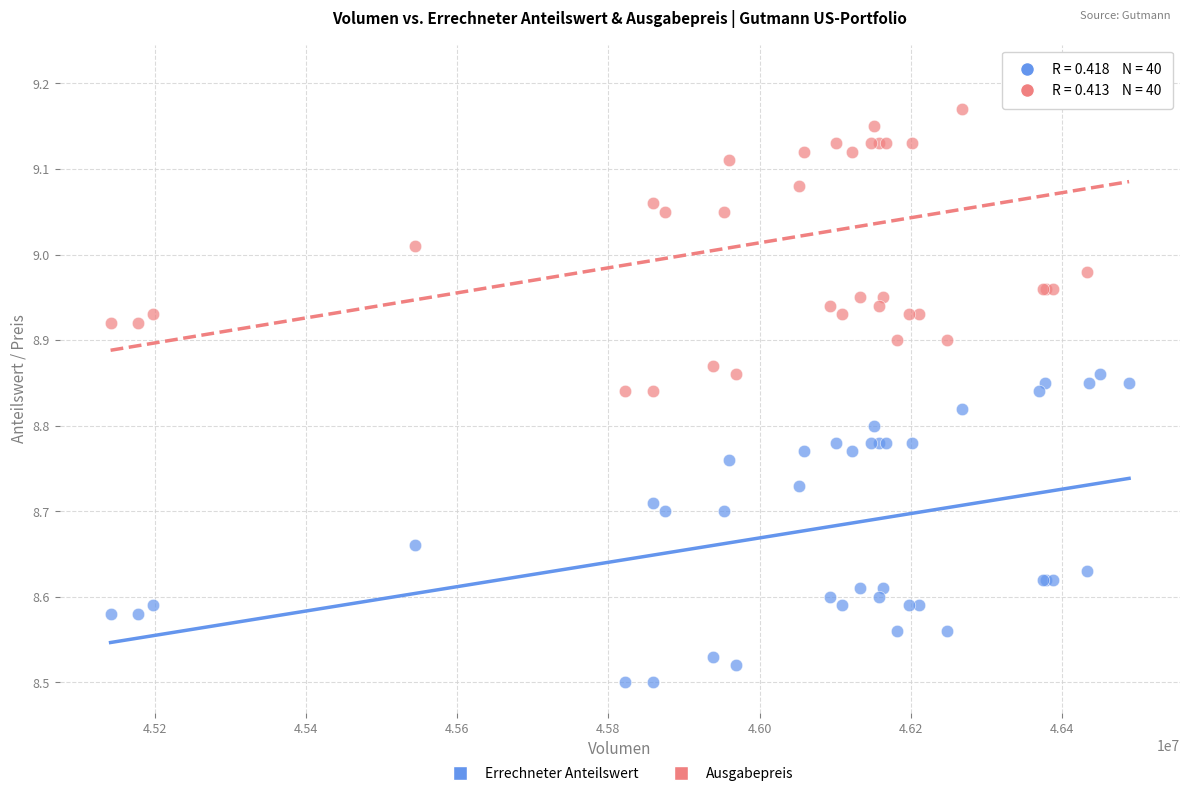

Which series reaches the minimum Y coordinate?

Errechneter Anteilswert